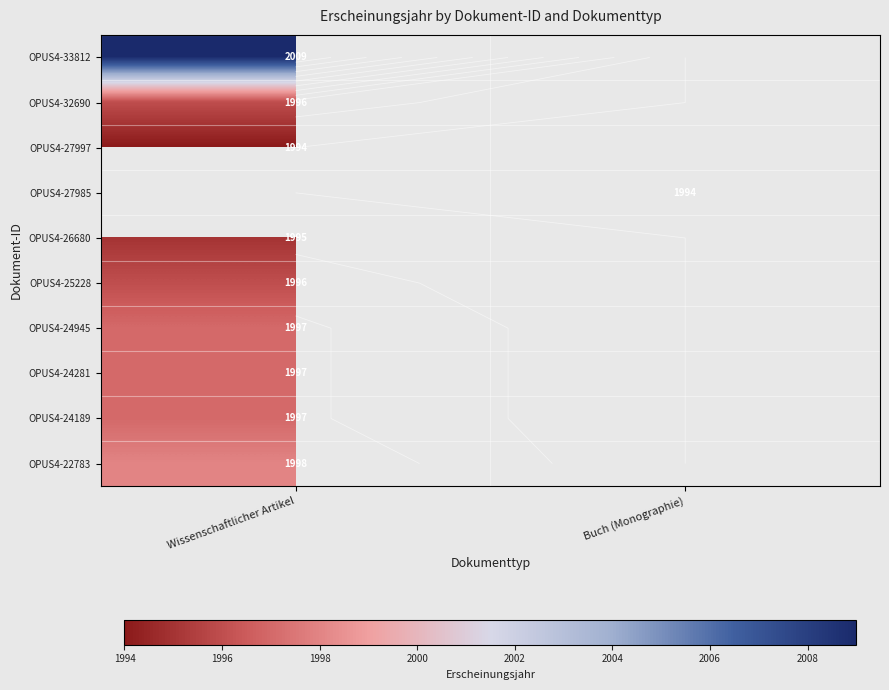

List the labels in order of OPUS4-24281 value, largest first.

Wissenschaftlicher Artikel, Buch (Monographie)